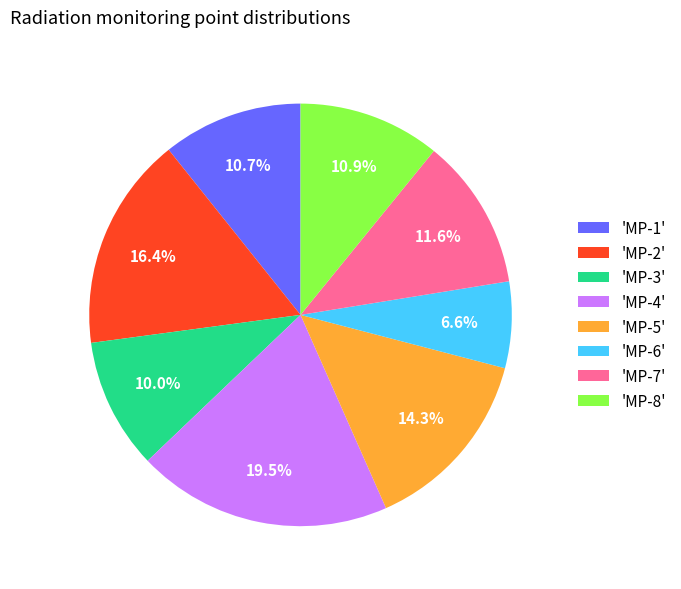

Is 'MP-4' the majority of the pie?

No